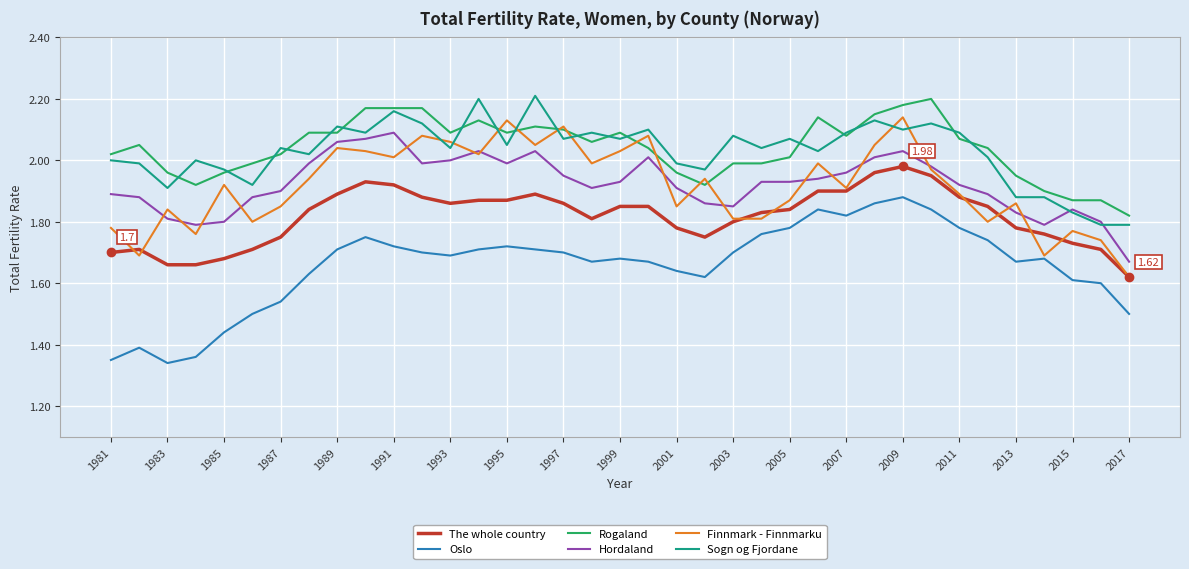

True or false: Hordaland and The whole country cross at least once.

False